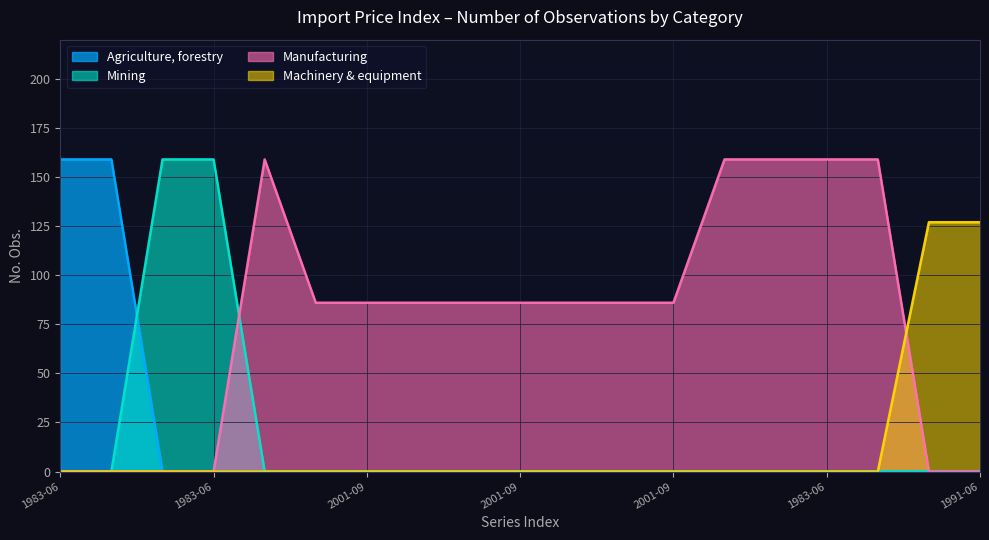

True or false: Oil and gas and Agriculture, forestry intersect in this chart.

False